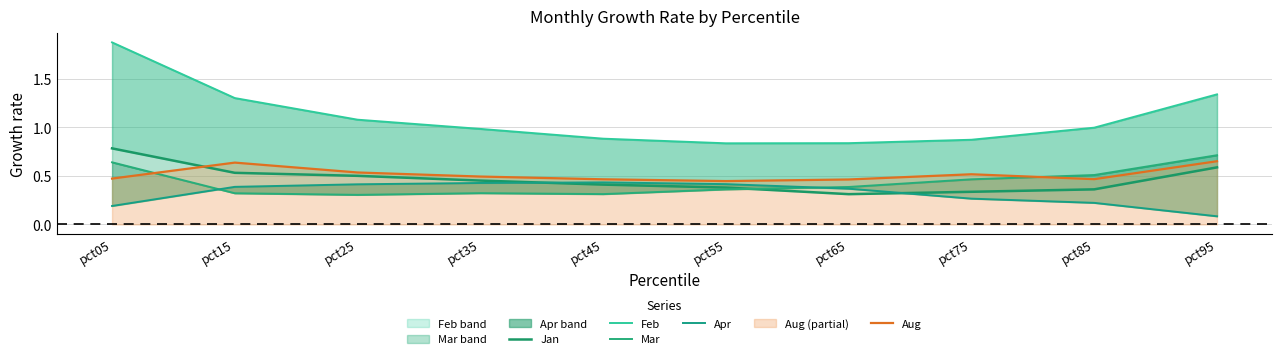

Which series ends up on top after the final intersection of Apr and Mar?

Mar